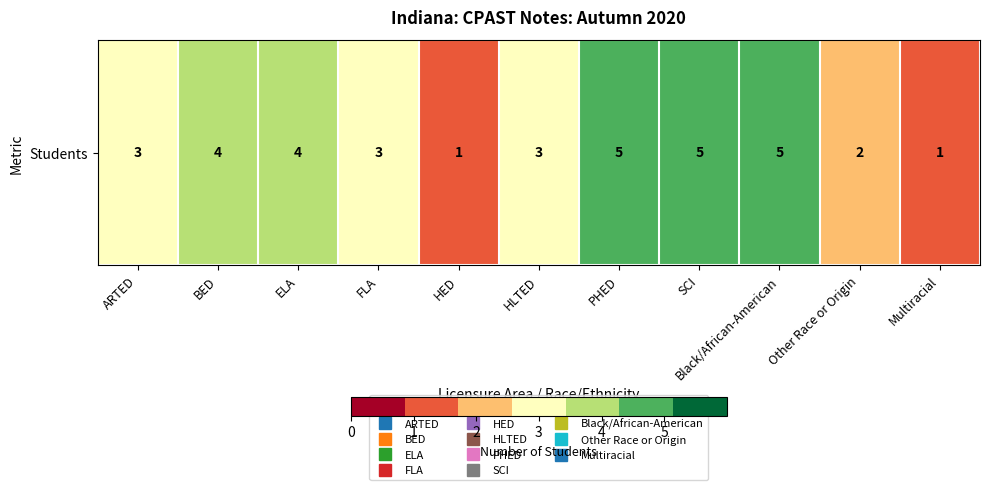

Which label corresponds to the largest value in the chart?

PHED